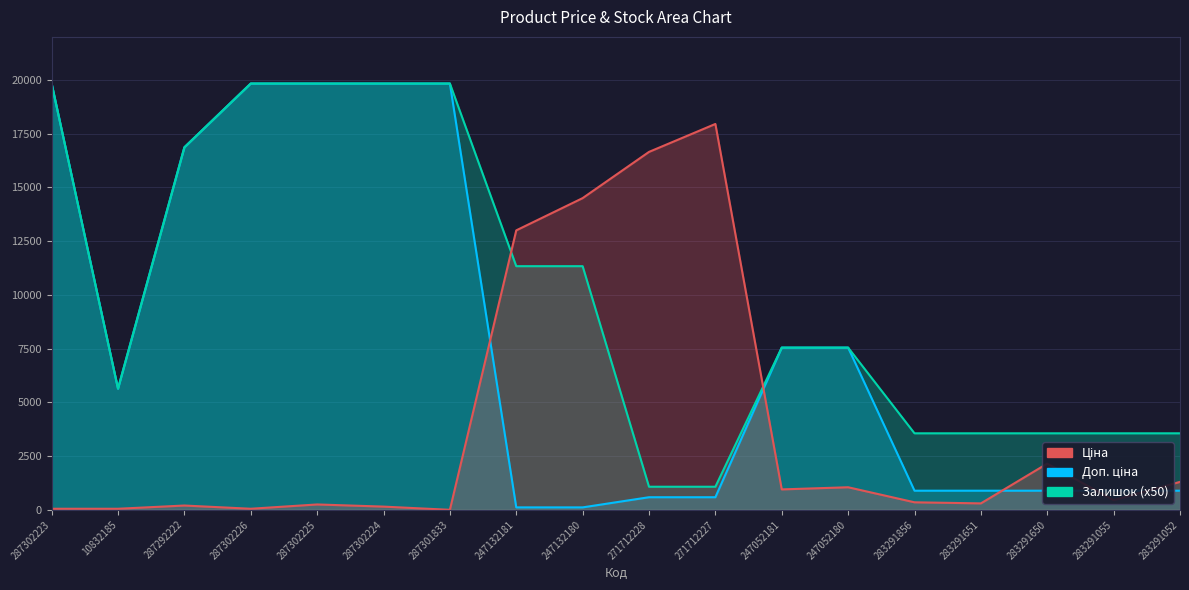

What are all the series names shown in the legend?

Ціна, Доп. ціна, Залишок